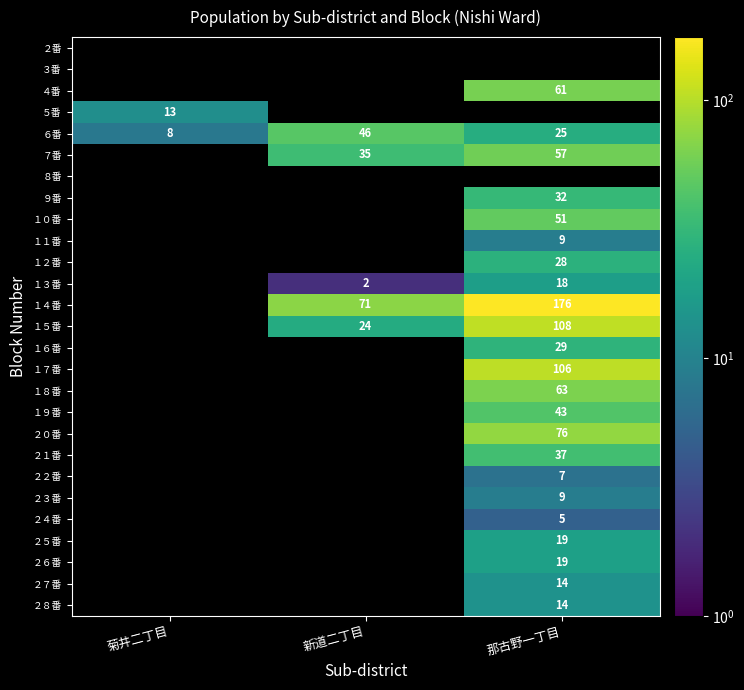

Is it true that ５番 equals 19 at 菊井二丁目?

False